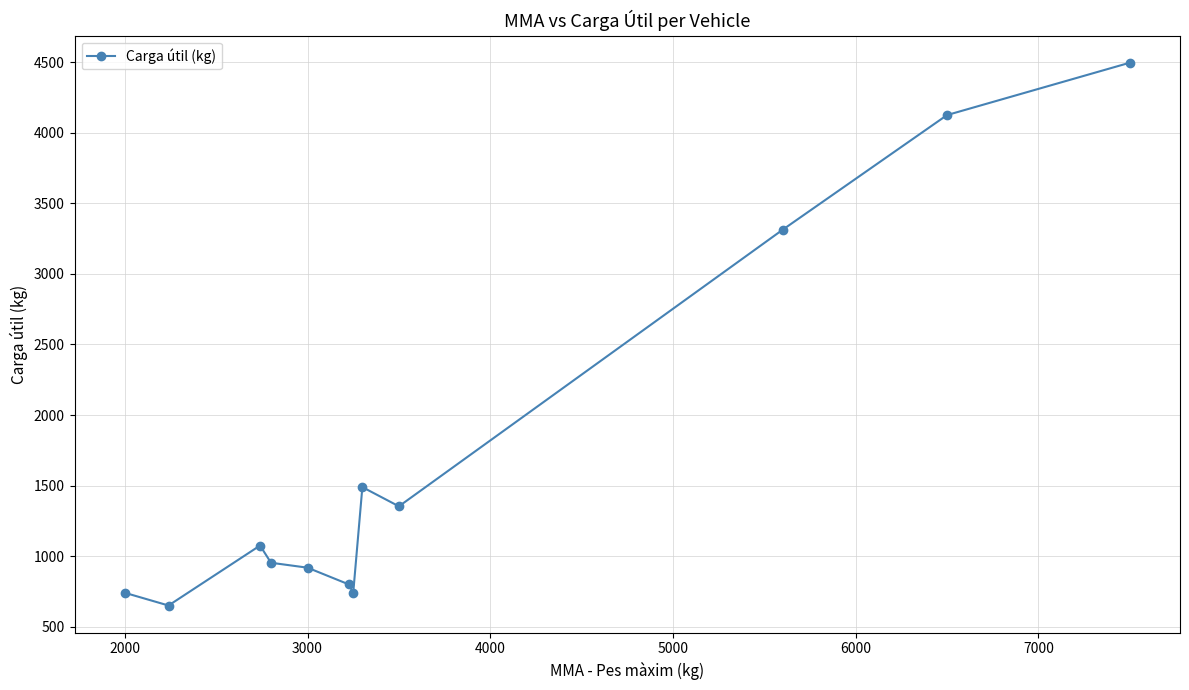

What is the value of the 3rd point from the left?

1075